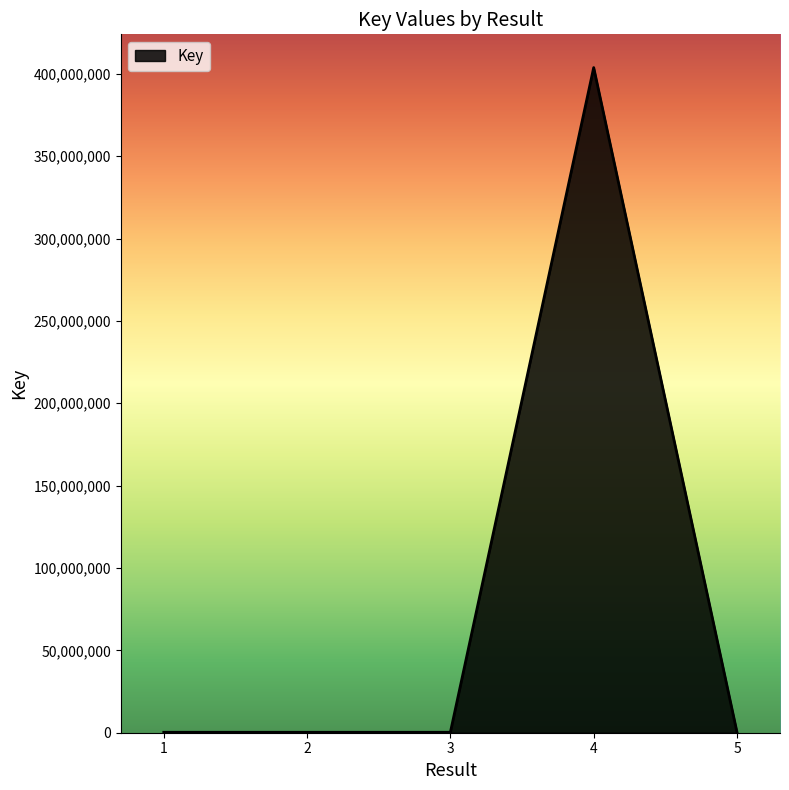

What is the greatest value displayed?

403764079